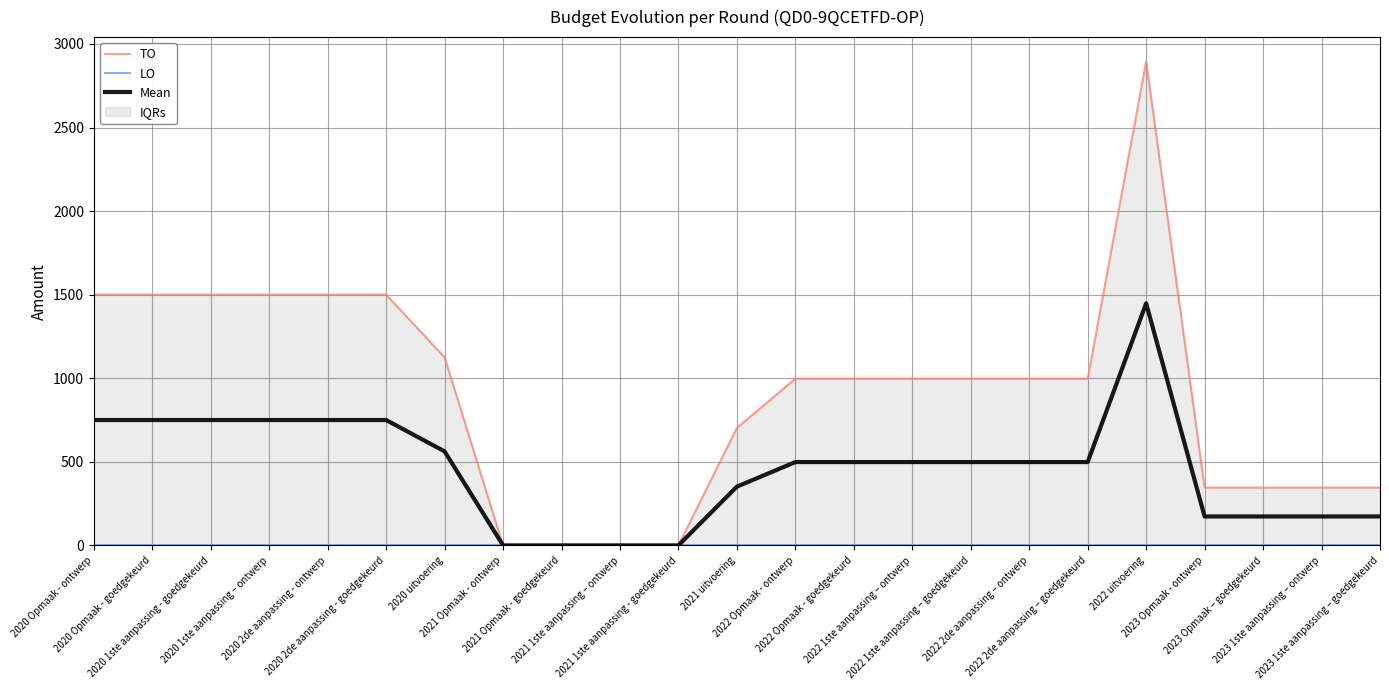

Which has a higher value, 2023 Opmaak – goedgekeurd or 2020 1ste aanpassing – ontwerp?

2020 1ste aanpassing – ontwerp